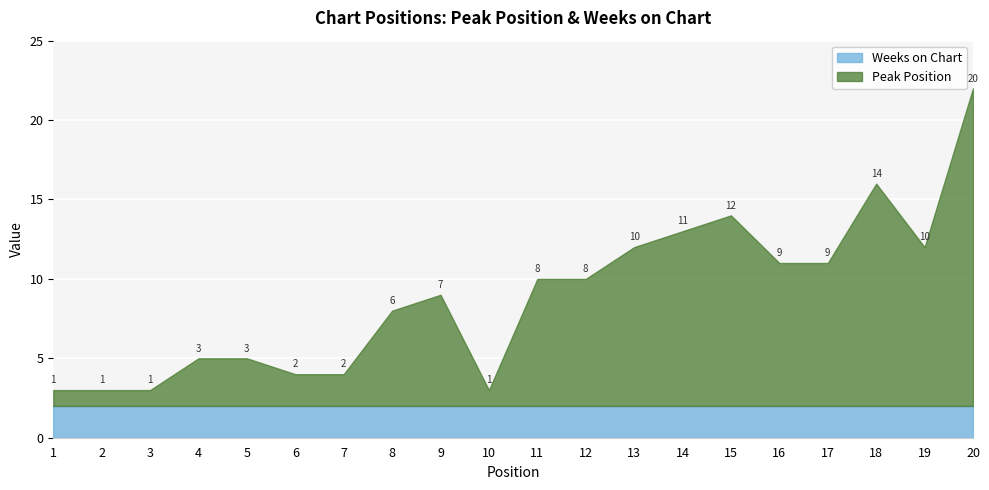

True or false: Weeks on Chart and Peak Position intersect in this chart.

True